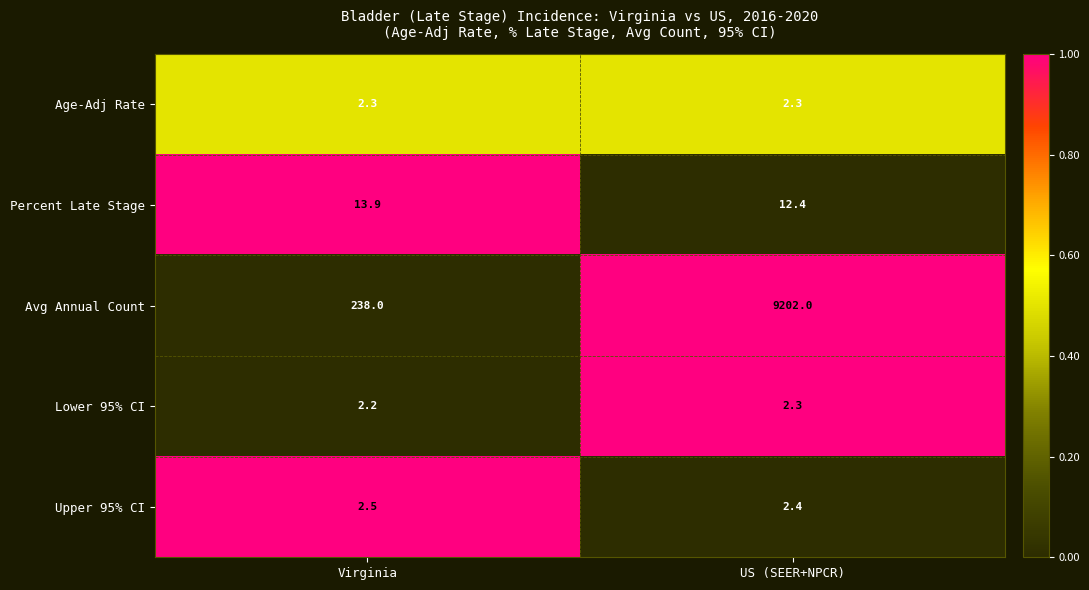

Reading right to left, transcribe all the data shown in this chart.

Age-Adj Rate: US (SEER+NPCR)=2.3	Virginia=2.3
Percent Late Stage: US (SEER+NPCR)=12.4	Virginia=13.9
Avg Annual Count: US (SEER+NPCR)=9202.0	Virginia=238.0
Lower 95% CI: US (SEER+NPCR)=2.3	Virginia=2.2
Upper 95% CI: US (SEER+NPCR)=2.4	Virginia=2.5